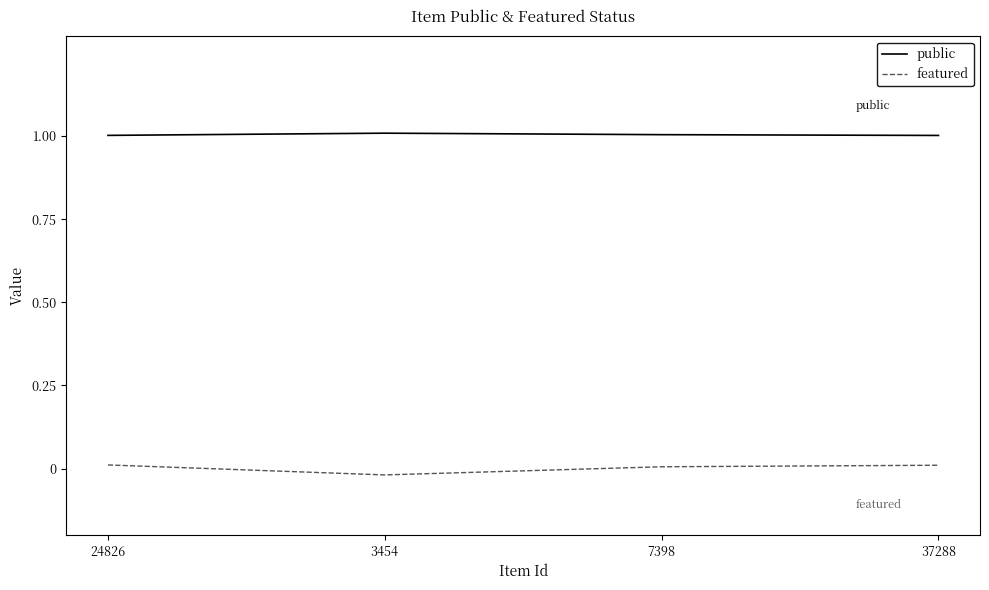

What are all the series names shown in the legend?

public, featured